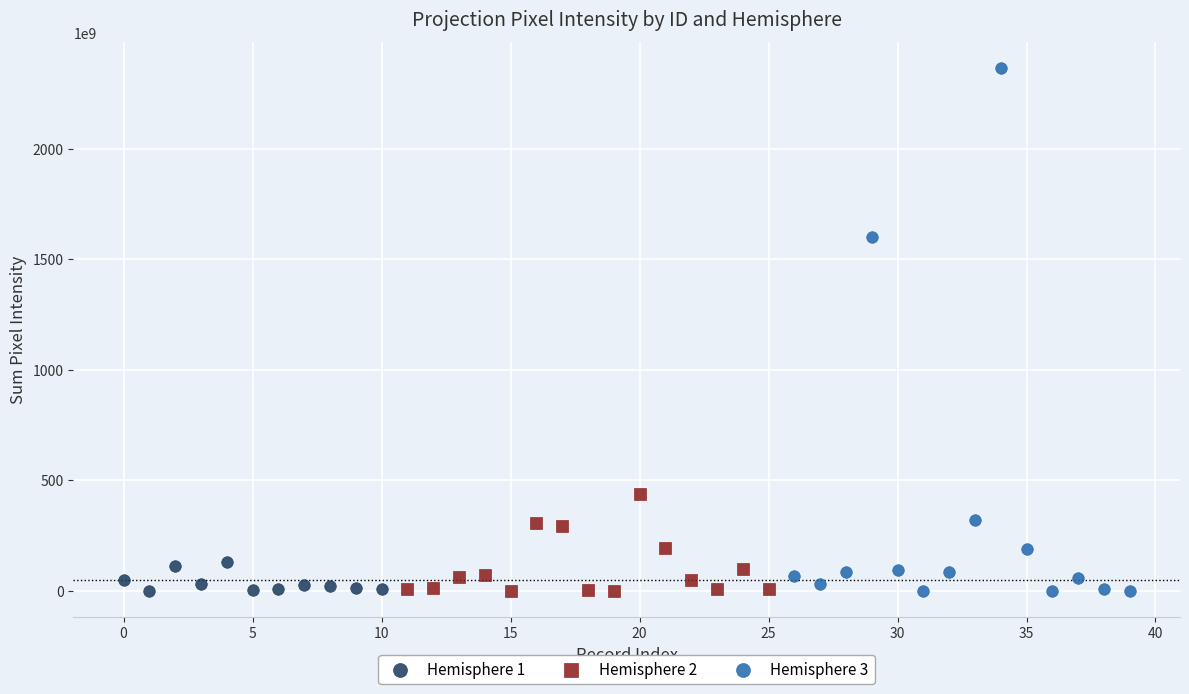

Which series has the widest spread of Y values?

Hemisphere 3